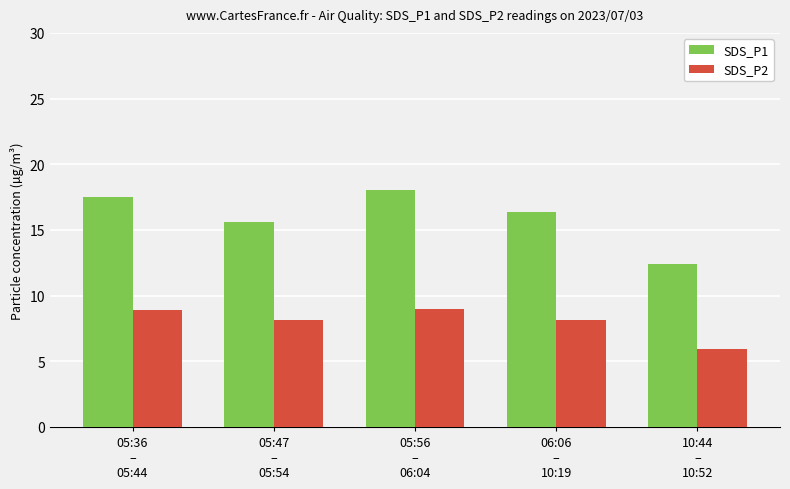

What is the label of the 5th bar from the right?

05:36
–
05:44